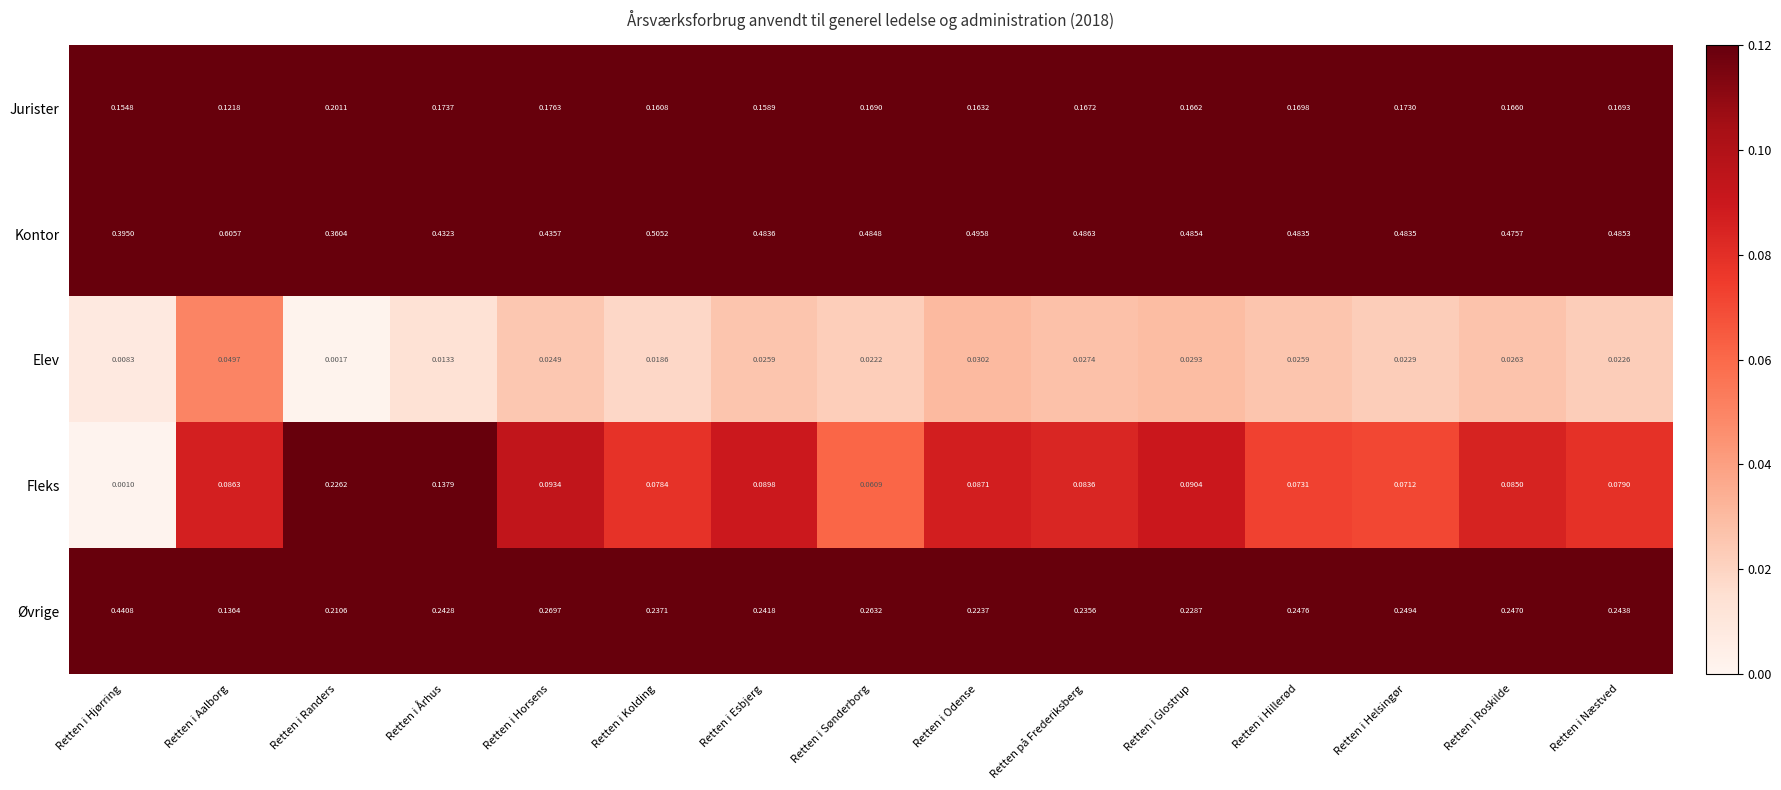

Which series changed the most between Retten i Sønderborg and Retten i Glostrup?

Øvrige